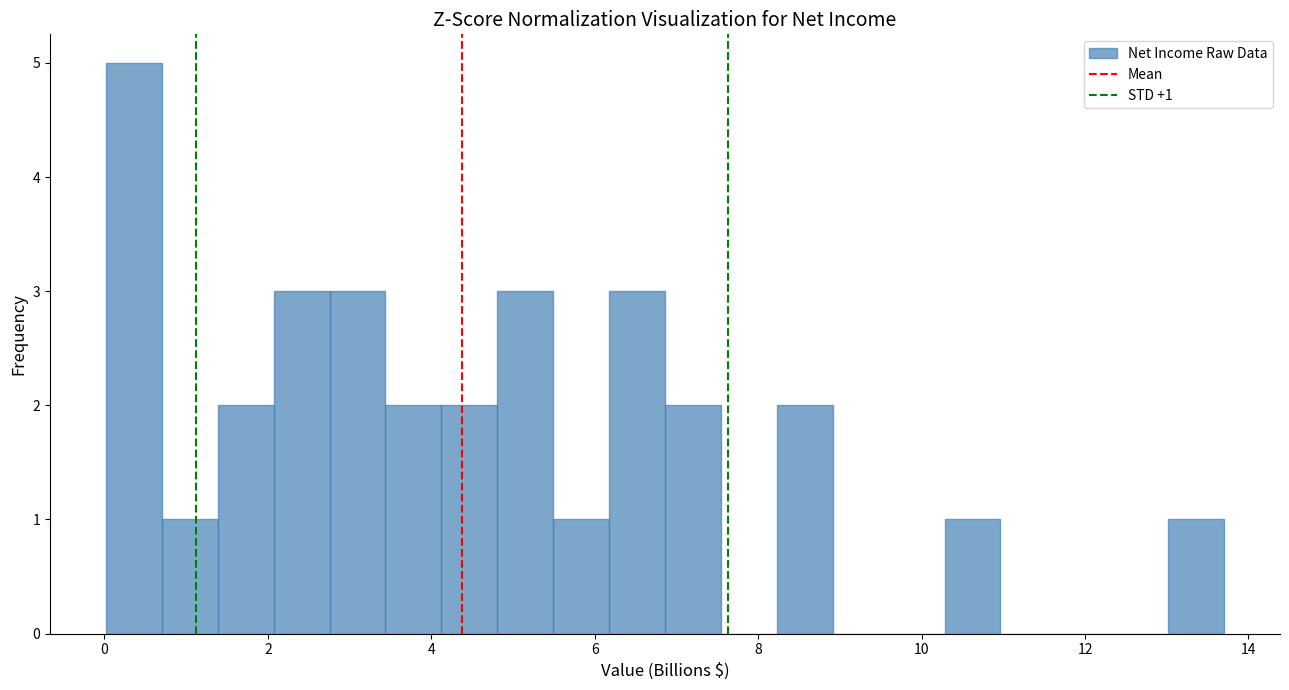

Read against the x-axis, roughly where is the centre of the tallest bar?

0.4